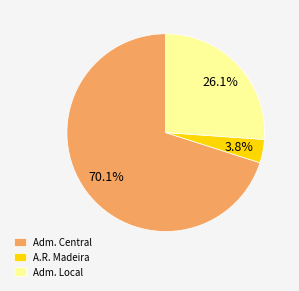

Which category accounts for the majority?

Adm. Central